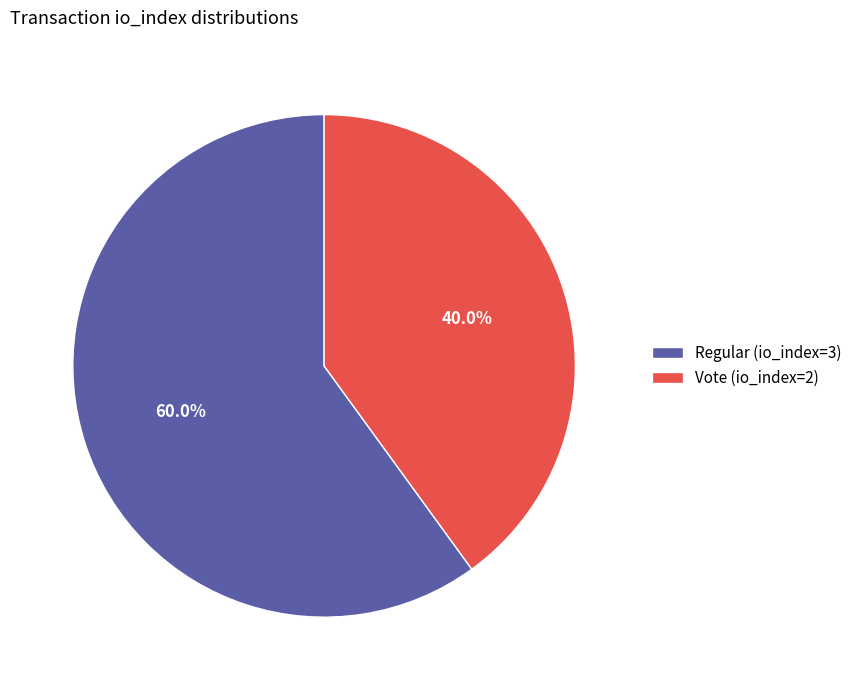

Which category has the smallest portion of the pie?

Vote (io_index=2)